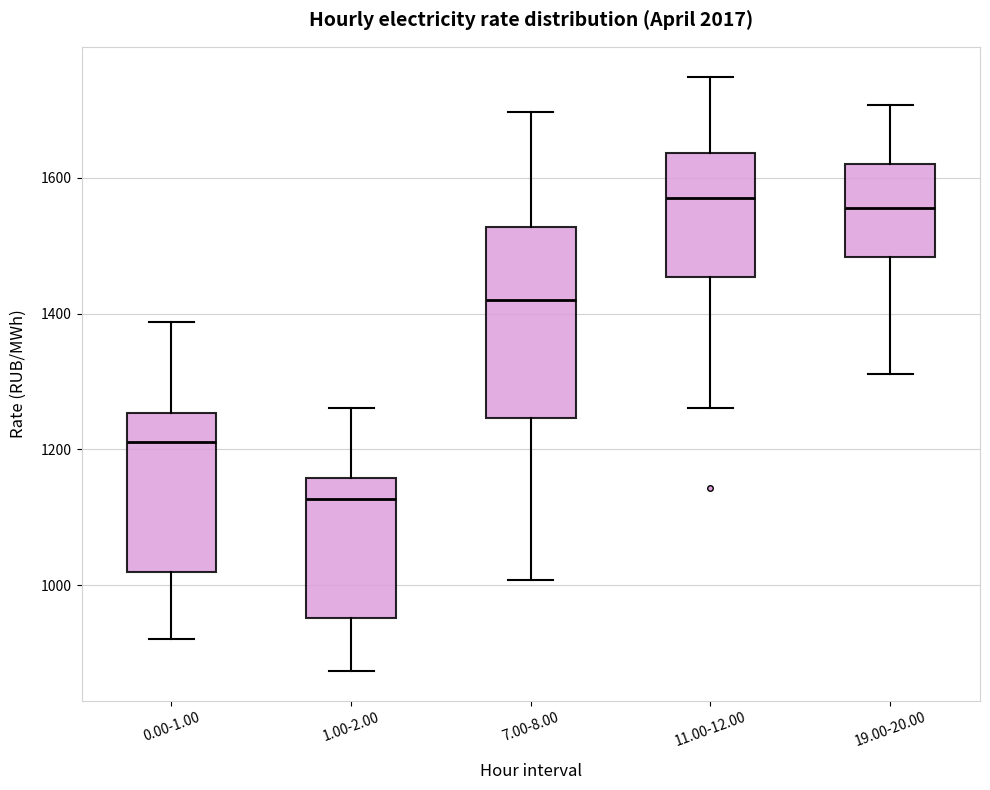

Which box has the lowest median line?

1.00-2.00